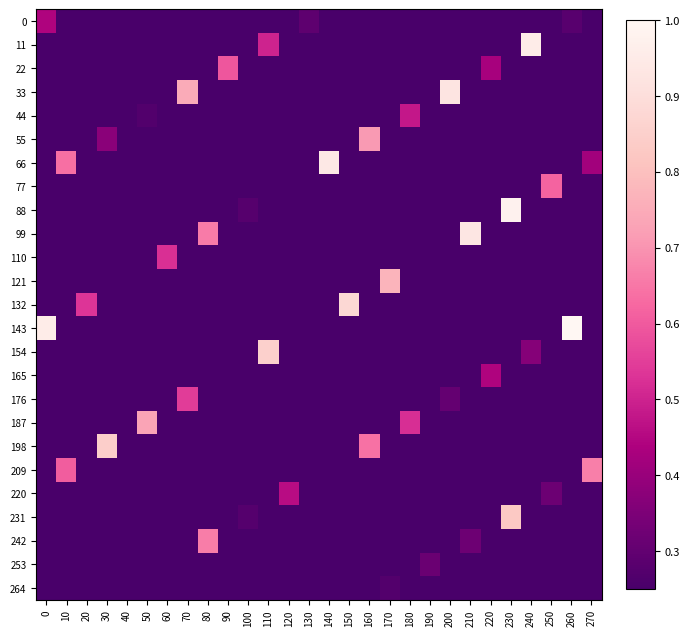

Reading right to left, transcribe all the data shown in this chart.

0: 270=0.0	260=0.3	250=0.0	240=0.0	230=0.0	220=0.0	210=0.0	200=0.0	190=0.0	180=0.0	170=0.0	160=0.0	150=0.0	140=0.0	130=0.3	120=0.0	110=0.0	100=0.0	90=0.0	80=0.0	70=0.0	60=0.0	50=0.0	40=0.0	30=0.0	20=0.0	10=0.0	0=0.4
11: 270=0.0	260=0.0	250=0.0	240=1.0	230=0.0	220=0.0	210=0.0	200=0.0	190=0.0	180=0.0	170=0.0	160=0.0	150=0.0	140=0.0	130=0.0	120=0.0	110=0.5	100=0.0	90=0.0	80=0.0	70=0.0	60=0.1	50=0.0	40=0.0	30=0.0	20=0.0	10=0.0	0=0.0
22: 270=0.0	260=0.0	250=0.0	240=0.0	230=0.0	220=0.4	210=0.0	200=0.0	190=0.0	180=0.0	170=0.0	160=0.0	150=0.0	140=0.0	130=0.0	120=0.0	110=0.0	100=0.0	90=0.6	80=0.0	70=0.0	60=0.0	50=0.0	40=0.0	30=0.0	20=0.0	10=0.0	0=0.0
33: 270=0.0	260=0.0	250=0.0	240=0.0	230=0.0	220=0.0	210=0.0	200=0.9	190=0.0	180=0.0	170=0.0	160=0.0	150=0.0	140=0.0	130=0.0	120=0.0	110=0.0	100=0.0	90=0.0	80=0.0	70=0.7	60=0.0	50=0.0	40=0.0	30=0.0	20=0.0	10=0.0	0=0.0
44: 270=0.0	260=0.0	250=0.0	240=0.0	230=0.0	220=0.0	210=0.0	200=0.0	190=0.0	180=0.5	170=0.0	160=0.0	150=0.0	140=0.0	130=0.0	120=0.0	110=0.0	100=0.0	90=0.0	80=0.0	70=0.0	60=0.0	50=0.3	40=0.0	30=0.0	20=0.0	10=0.0	0=0.1
55: 270=0.0	260=0.0	250=0.0	240=0.0	230=0.0	220=0.0	210=0.0	200=0.0	190=0.0	180=0.0	170=0.0	160=0.7	150=0.0	140=0.0	130=0.0	120=0.0	110=0.0	100=0.0	90=0.0	80=0.0	70=0.0	60=0.0	50=0.0	40=0.0	30=0.4	20=0.0	10=0.0	0=0.0
66: 270=0.4	260=0.0	250=0.0	240=0.0	230=0.0	220=0.0	210=0.0	200=0.0	190=0.0	180=0.0	170=0.0	160=0.0	150=0.0	140=0.9	130=0.0	120=0.0	110=0.0	100=0.0	90=0.0	80=0.0	70=0.0	60=0.0	50=0.0	40=0.0	30=0.0	20=0.0	10=0.6	0=0.0
77: 270=0.0	260=0.0	250=0.6	240=0.0	230=0.0	220=0.0	210=0.0	200=0.0	190=0.0	180=0.0	170=0.0	160=0.0	150=0.0	140=0.0	130=0.0	120=0.1	110=0.0	100=0.0	90=0.0	80=0.0	70=0.1	60=0.0	50=0.0	40=0.0	30=0.0	20=0.0	10=0.0	0=0.0
88: 270=0.0	260=0.0	250=0.0	240=0.0	230=1.0	220=0.0	210=0.0	200=0.0	190=0.0	180=0.1	170=0.0	160=0.0	150=0.0	140=0.0	130=0.0	120=0.0	110=0.0	100=0.3	90=0.0	80=0.0	70=0.0	60=0.0	50=0.0	40=0.0	30=0.0	20=0.0	10=0.0	0=0.0
99: 270=0.0	260=0.0	250=0.0	240=0.0	230=0.0	220=0.0	210=0.9	200=0.0	190=0.0	180=0.0	170=0.0	160=0.0	150=0.0	140=0.0	130=0.0	120=0.0	110=0.0	100=0.0	90=0.0	80=0.7	70=0.0	60=0.0	50=0.0	40=0.0	30=0.0	20=0.0	10=0.0	0=0.0
110: 270=0.0	260=0.0	250=0.0	240=0.0	230=0.0	220=0.0	210=0.0	200=0.0	190=0.2	180=0.0	170=0.0	160=0.0	150=0.0	140=0.0	130=0.0	120=0.0	110=0.0	100=0.0	90=0.0	80=0.0	70=0.0	60=0.5	50=0.0	40=0.0	30=0.0	20=0.0	10=0.0	0=0.0
121: 270=0.0	260=0.0	250=0.0	240=0.0	230=0.0	220=0.0	210=0.0	200=0.0	190=0.0	180=0.0	170=0.8	160=0.0	150=0.0	140=0.0	130=0.0	120=0.0	110=0.0	100=0.0	90=0.0	80=0.0	70=0.0	60=0.0	50=0.0	40=0.1	30=0.0	20=0.0	10=0.0	0=0.0
132: 270=0.0	260=0.0	250=0.0	240=0.0	230=0.0	220=0.0	210=0.0	200=0.0	190=0.0	180=0.0	170=0.0	160=0.0	150=0.9	140=0.0	130=0.0	120=0.0	110=0.0	100=0.0	90=0.0	80=0.0	70=0.0	60=0.0	50=0.0	40=0.0	30=0.0	20=0.5	10=0.0	0=0.0
143: 270=0.0	260=1.0	250=0.0	240=0.0	230=0.0	220=0.0	210=0.0	200=0.0	190=0.0	180=0.0	170=0.0	160=0.0	150=0.0	140=0.0	130=0.1	120=0.0	110=0.0	100=0.0	90=0.0	80=0.0	70=0.0	60=0.0	50=0.0	40=0.0	30=0.0	20=0.0	10=0.0	0=1.0
154: 270=0.0	260=0.0	250=0.0	240=0.4	230=0.0	220=0.0	210=0.0	200=0.0	190=0.1	180=0.0	170=0.0	160=0.0	150=0.0	140=0.0	130=0.0	120=0.0	110=0.9	100=0.0	90=0.0	80=0.0	70=0.0	60=0.0	50=0.0	40=0.0	30=0.0	20=0.0	10=0.0	0=0.0
165: 270=0.0	260=0.0	250=0.0	240=0.0	230=0.0	220=0.4	210=0.0	200=0.0	190=0.0	180=0.0	170=0.1	160=0.0	150=0.0	140=0.0	130=0.0	120=0.0	110=0.0	100=0.0	90=0.2	80=0.0	70=0.0	60=0.0	50=0.0	40=0.0	30=0.0	20=0.0	10=0.0	0=0.0
176: 270=0.0	260=0.0	250=0.0	240=0.0	230=0.0	220=0.0	210=0.0	200=0.3	190=0.0	180=0.0	170=0.0	160=0.0	150=0.0	140=0.0	130=0.0	120=0.0	110=0.0	100=0.0	90=0.0	80=0.0	70=0.5	60=0.0	50=0.0	40=0.0	30=0.0	20=0.0	10=0.0	0=0.0
187: 270=0.0	260=0.0	250=0.0	240=0.0	230=0.0	220=0.0	210=0.0	200=0.0	190=0.0	180=0.5	170=0.0	160=0.0	150=0.0	140=0.0	130=0.1	120=0.0	110=0.0	100=0.0	90=0.0	80=0.0	70=0.0	60=0.0	50=0.7	40=0.0	30=0.0	20=0.0	10=0.0	0=0.0
198: 270=0.0	260=0.0	250=0.0	240=0.0	230=0.0	220=0.0	210=0.0	200=0.0	190=0.0	180=0.0	170=0.0	160=0.6	150=0.0	140=0.0	130=0.0	120=0.0	110=0.0	100=0.0	90=0.0	80=0.0	70=0.0	60=0.0	50=0.0	40=0.0	30=0.8	20=0.0	10=0.0	0=0.0
209: 270=0.7	260=0.0	250=0.0	240=0.0	230=0.0	220=0.1	210=0.0	200=0.0	190=0.0	180=0.0	170=0.0	160=0.0	150=0.0	140=0.2	130=0.0	120=0.0	110=0.0	100=0.0	90=0.0	80=0.0	70=0.0	60=0.0	50=0.0	40=0.0	30=0.0	20=0.0	10=0.6	0=0.0
220: 270=0.0	260=0.0	250=0.3	240=0.0	230=0.0	220=0.0	210=0.0	200=0.0	190=0.0	180=0.0	170=0.0	160=0.0	150=0.0	140=0.0	130=0.0	120=0.5	110=0.0	100=0.0	90=0.0	80=0.0	70=0.0	60=0.0	50=0.0	40=0.0	30=0.0	20=0.0	10=0.0	0=0.0
231: 270=0.0	260=0.0	250=0.0	240=0.0	230=0.8	220=0.0	210=0.0	200=0.0	190=0.0	180=0.0	170=0.0	160=0.0	150=0.0	140=0.0	130=0.0	120=0.0	110=0.0	100=0.3	90=0.0	80=0.0	70=0.0	60=0.0	50=0.0	40=0.0	30=0.0	20=0.0	10=0.0	0=0.0
242: 270=0.0	260=0.0	250=0.0	240=0.0	230=0.0	220=0.0	210=0.3	200=0.0	190=0.0	180=0.0	170=0.0	160=0.0	150=0.0	140=0.0	130=0.0	120=0.0	110=0.0	100=0.0	90=0.0	80=0.7	70=0.0	60=0.0	50=0.0	40=0.0	30=0.0	20=0.0	10=0.0	0=0.0
253: 270=0.1	260=0.0	250=0.0	240=0.0	230=0.0	220=0.0	210=0.0	200=0.0	190=0.3	180=0.0	170=0.0	160=0.0	150=0.0	140=0.0	130=0.0	120=0.0	110=0.0	100=0.0	90=0.0	80=0.0	70=0.0	60=0.2	50=0.0	40=0.0	30=0.0	20=0.0	10=0.1	0=0.0
264: 270=0.0	260=0.0	250=0.0	240=0.0	230=0.0	220=0.0	210=0.0	200=0.0	190=0.0	180=0.0	170=0.3	160=0.0	150=0.0	140=0.0	130=0.0	120=0.1	110=0.0	100=0.0	90=0.0	80=0.0	70=0.0	60=0.0	50=0.0	40=0.2	30=0.0	20=0.0	10=0.0	0=0.0